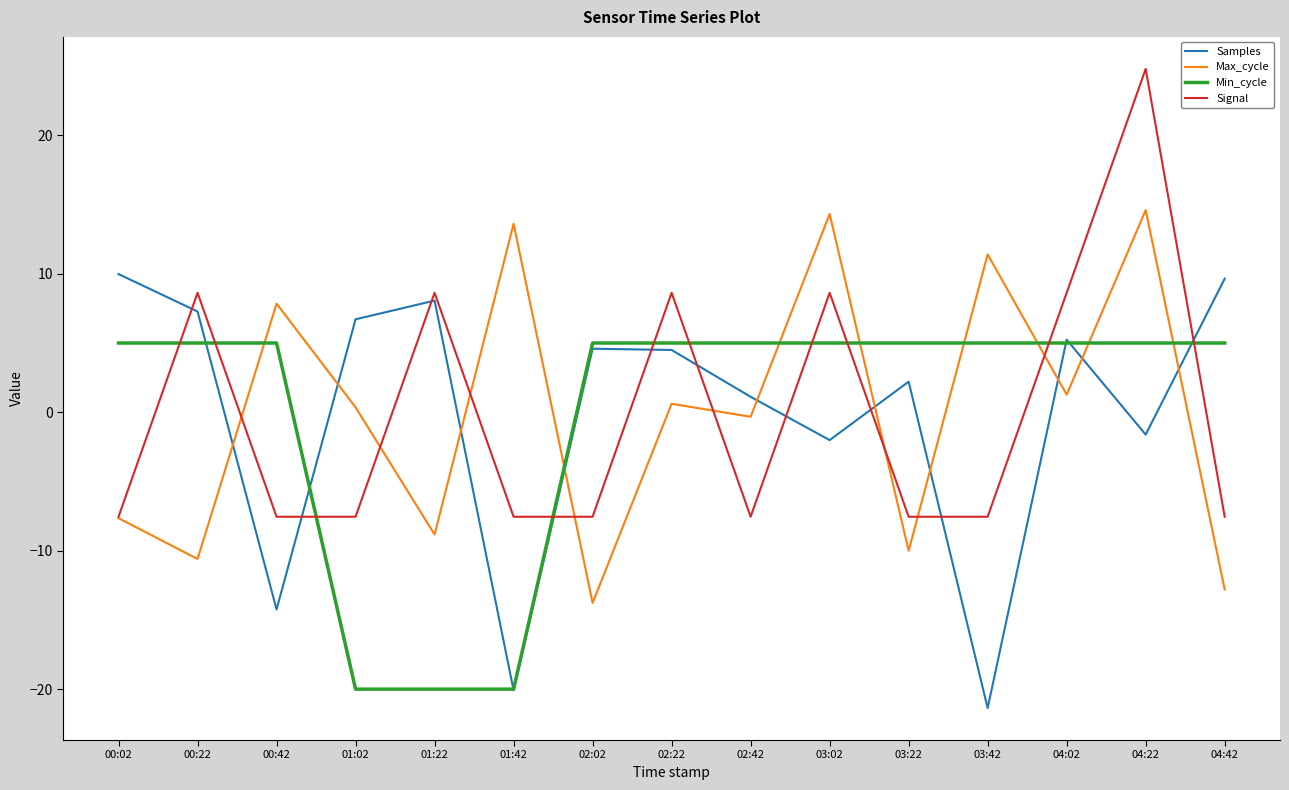

What is the spread (max minus min) of values at 03:22?

15.0